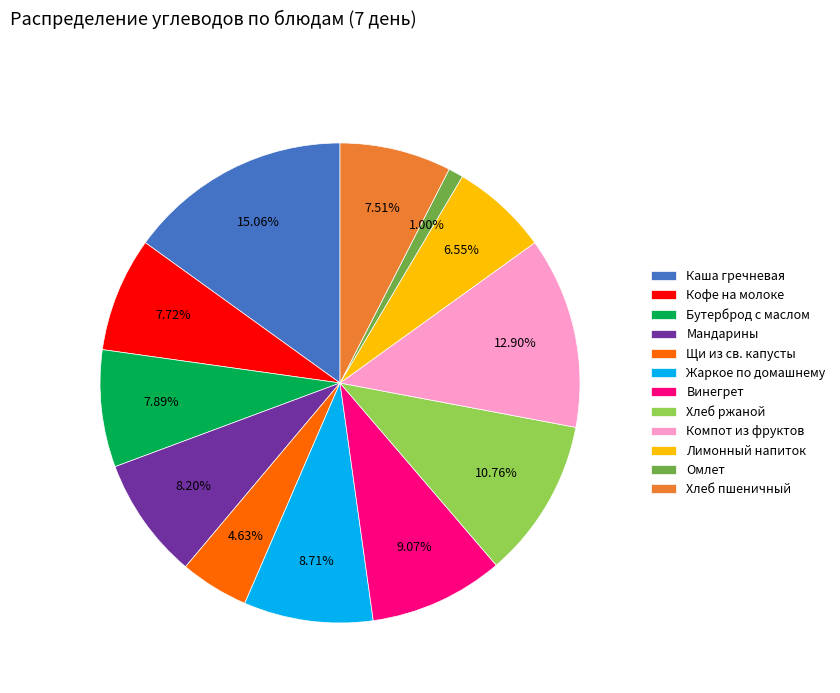

Combined, do Компот из фруктов and Жаркое по домашнему account for over 50%?

No